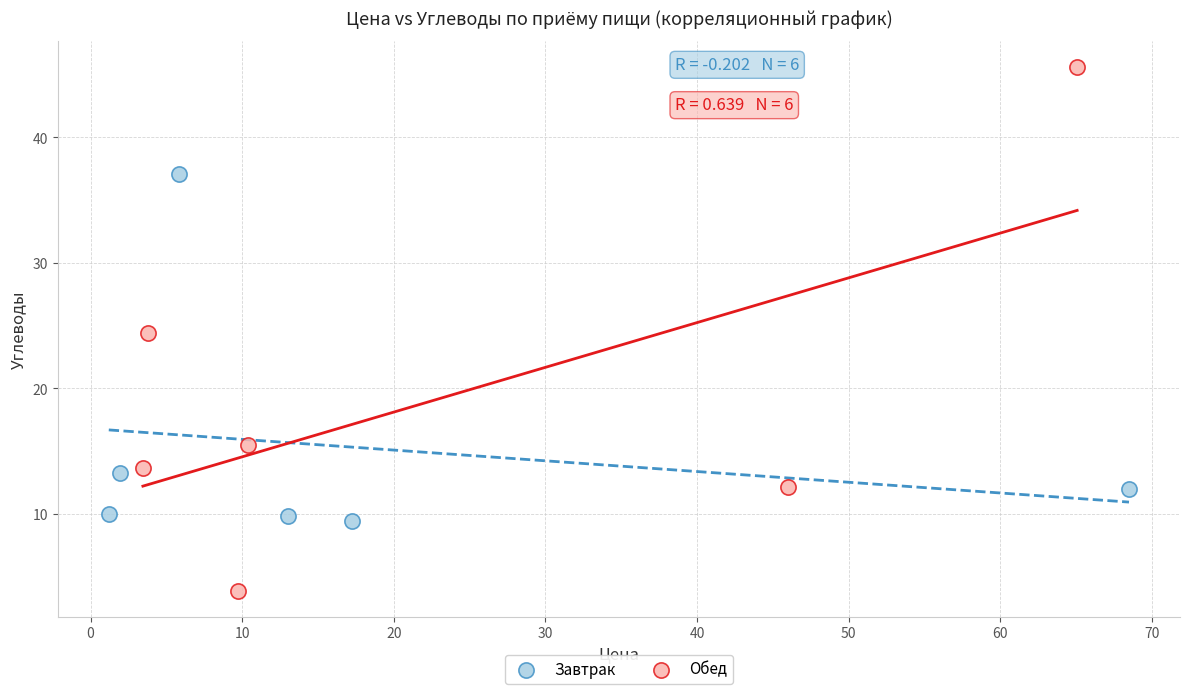

Which series reaches the minimum Y coordinate?

Обед